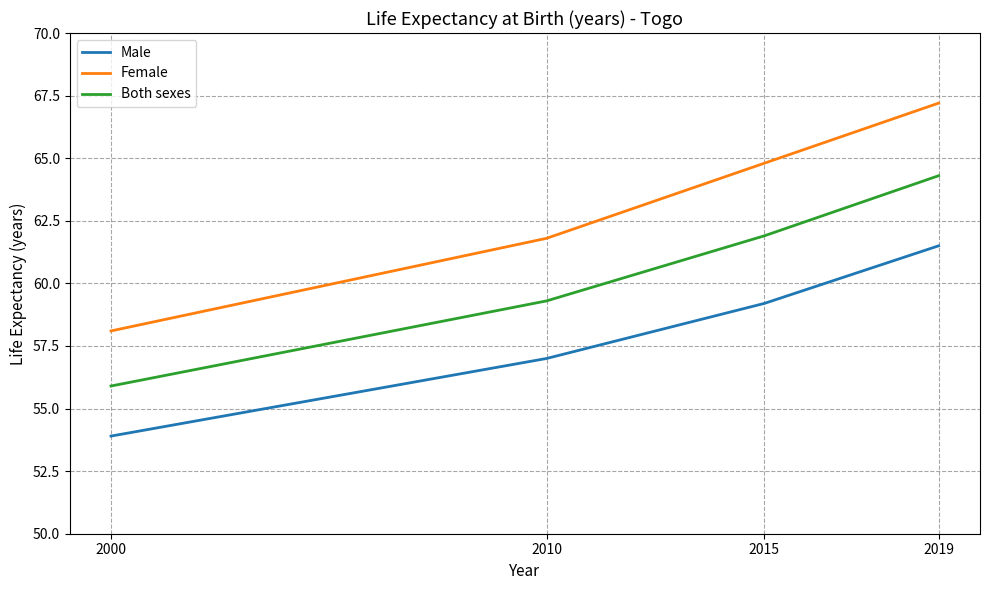

What is the greatest value displayed?

67.2